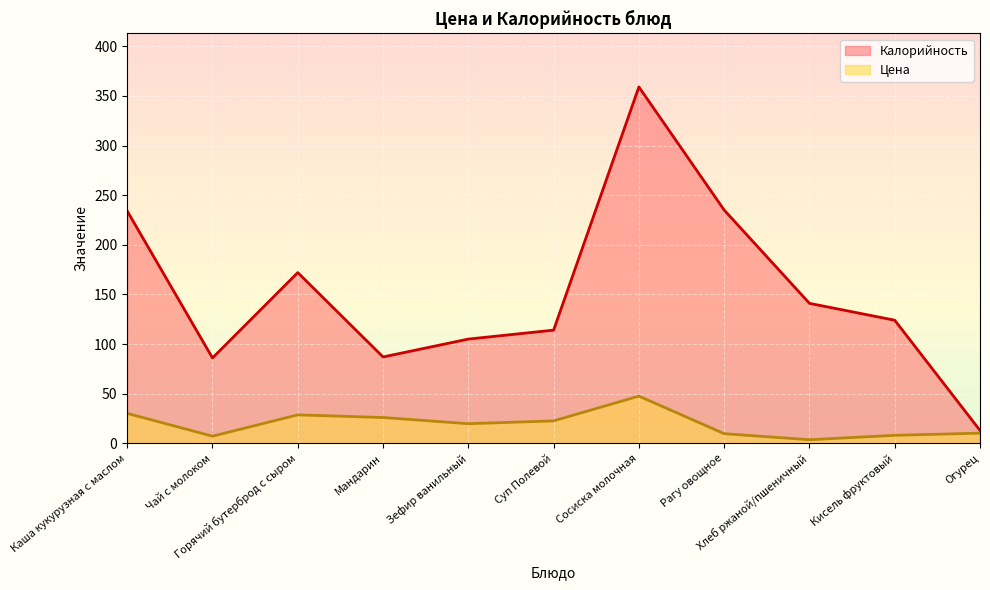

Which series changed the most between Чай с молоком and Горячий бутерброд с сыром?

Калорийность